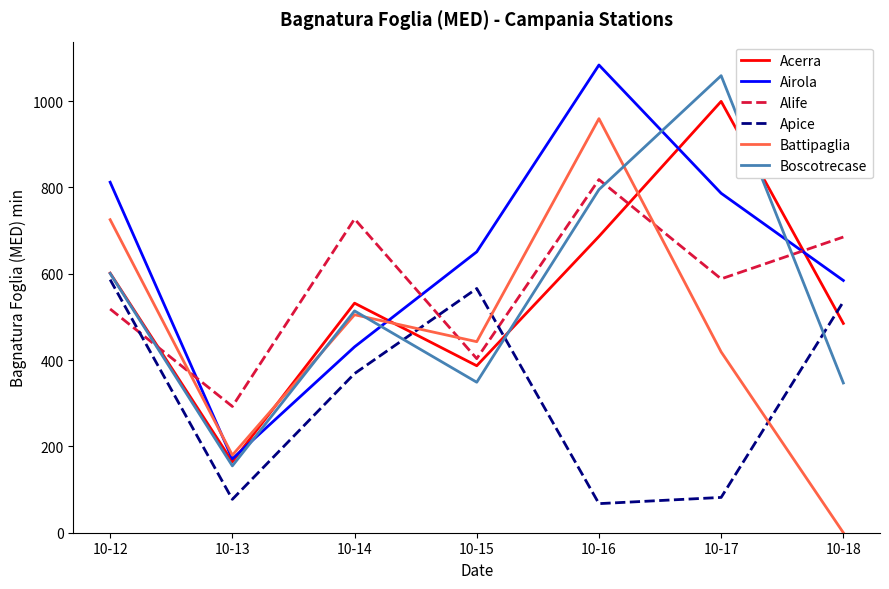

What is the difference between the highest and lowest values at 10-12?

293.8